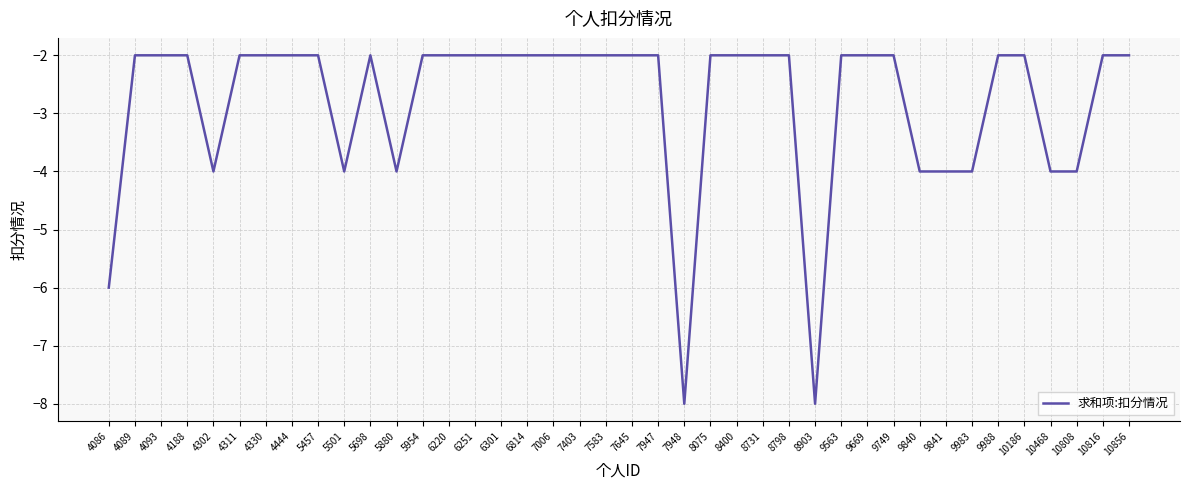

What is the minimum value shown in the chart?

-8